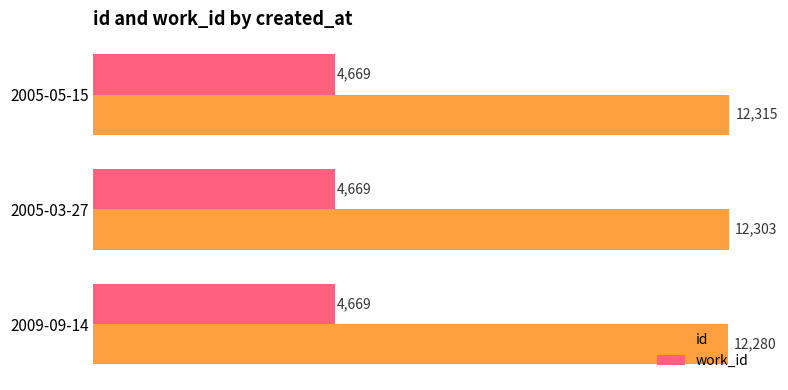

Rank the categories by id value from highest to lowest.

2005-05-15, 2005-03-27, 2009-09-14